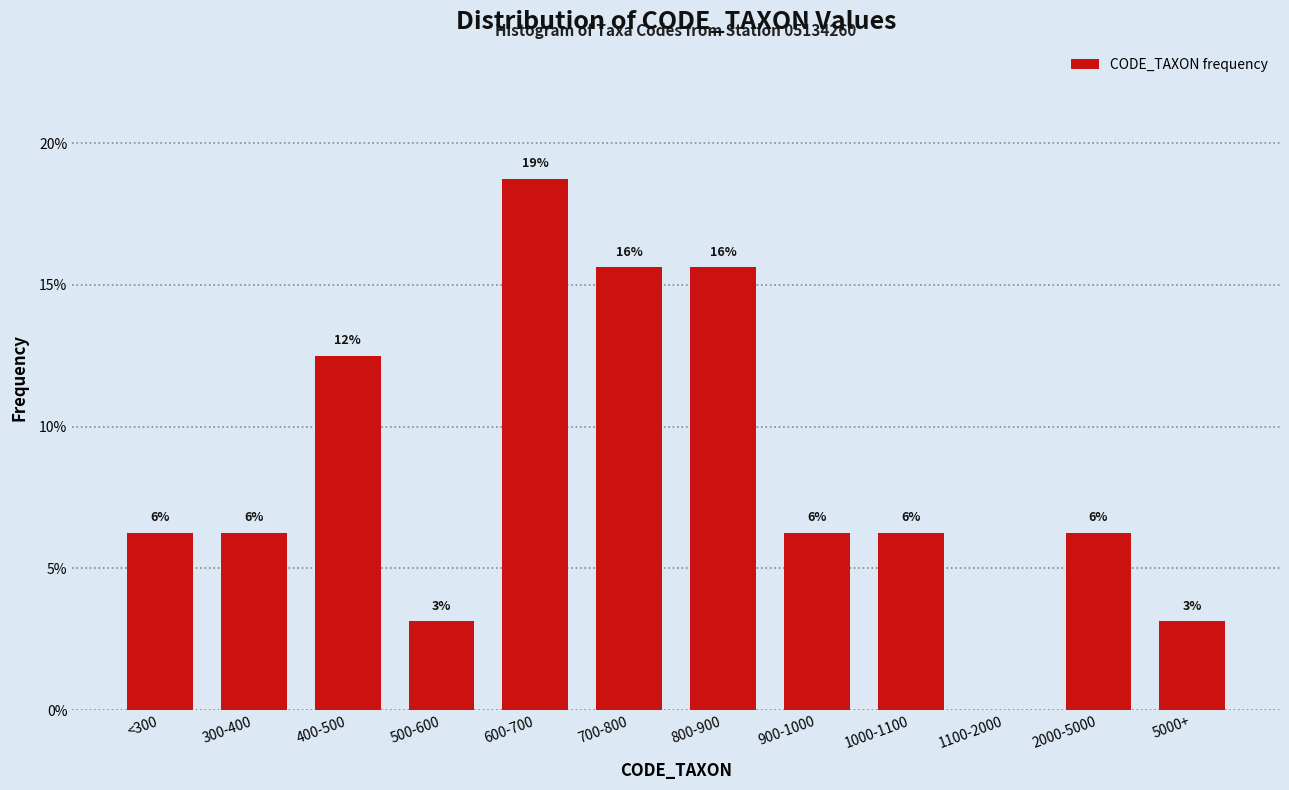

Are the bars horizontal?

No